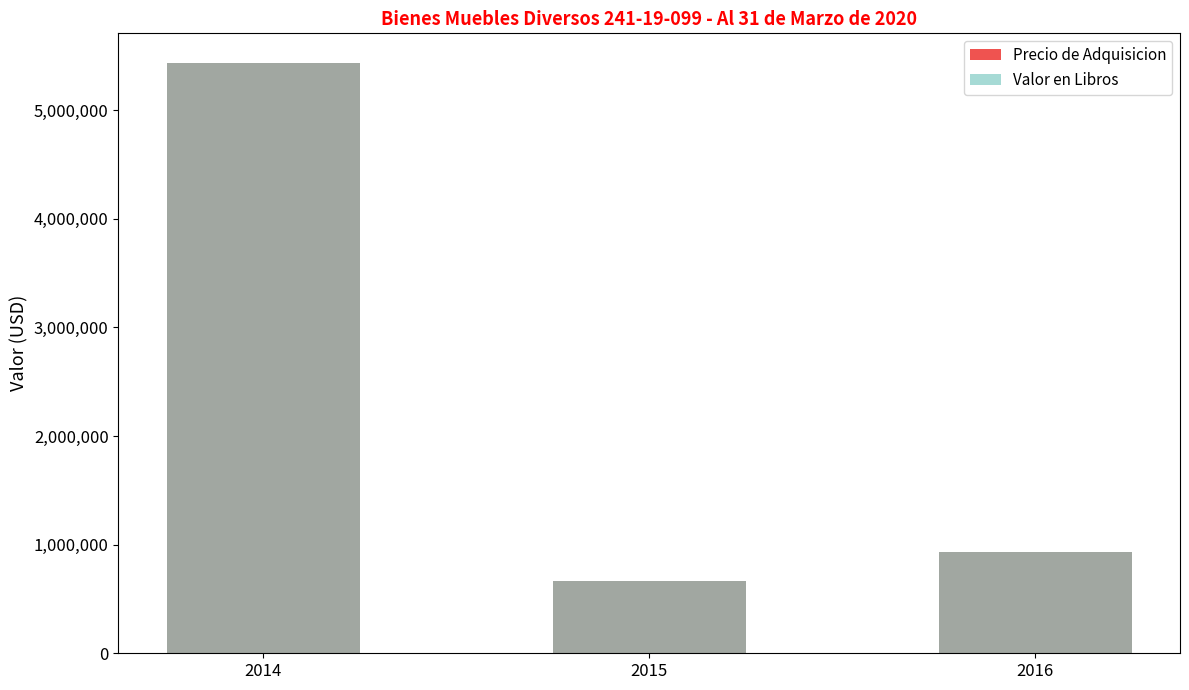

What is the minimum value shown in the chart?

662455.0